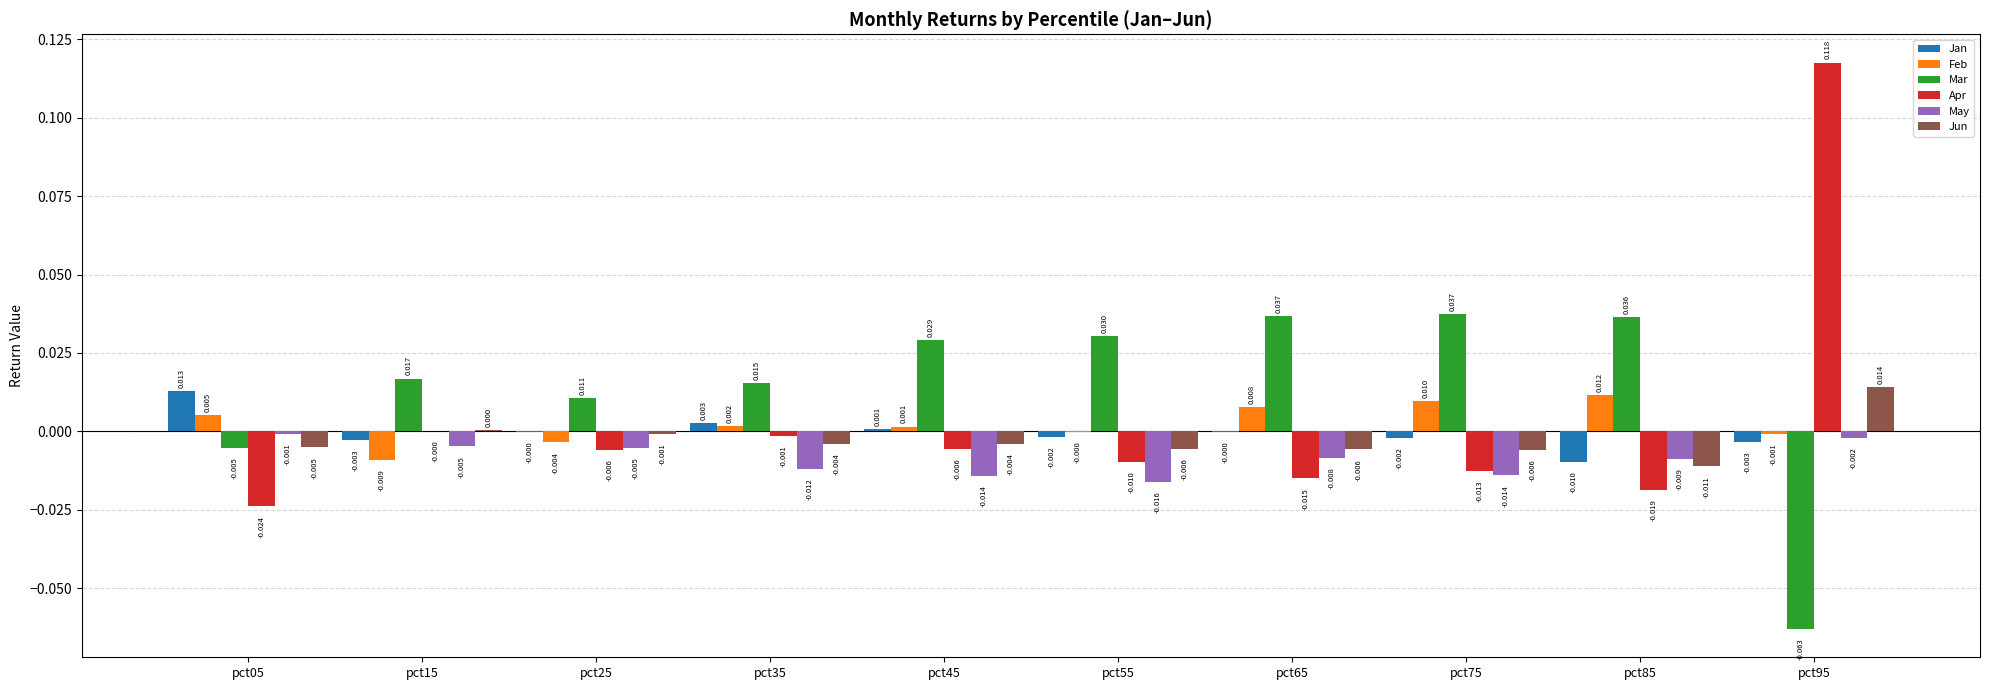

The value of Jun at pct45 is -0.0. True or false?

True